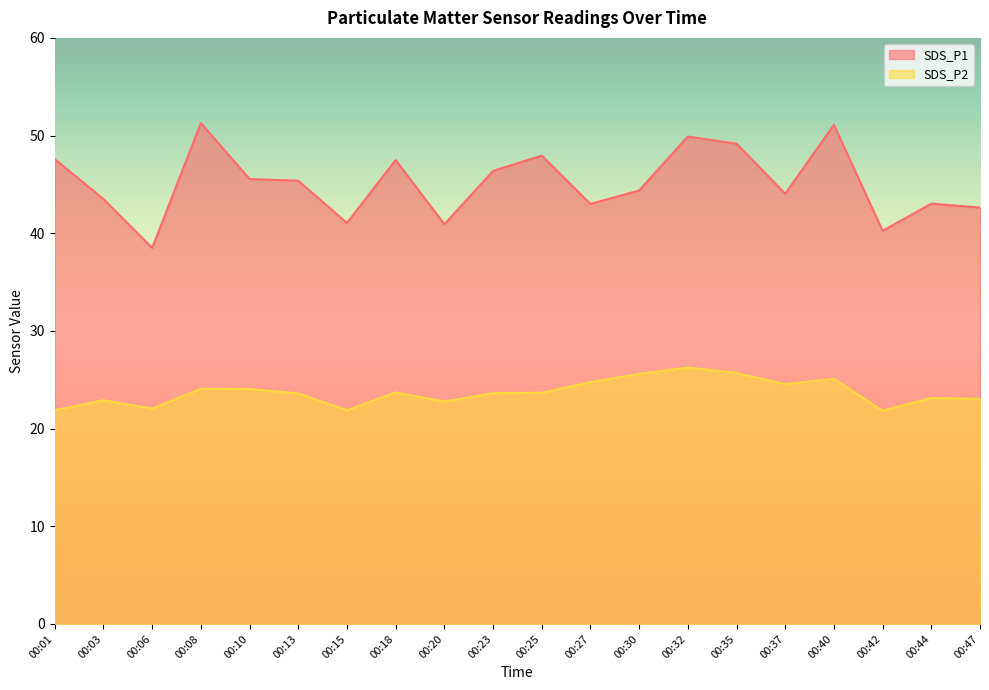

What is the sum of all SDS_P2 values?

474.2